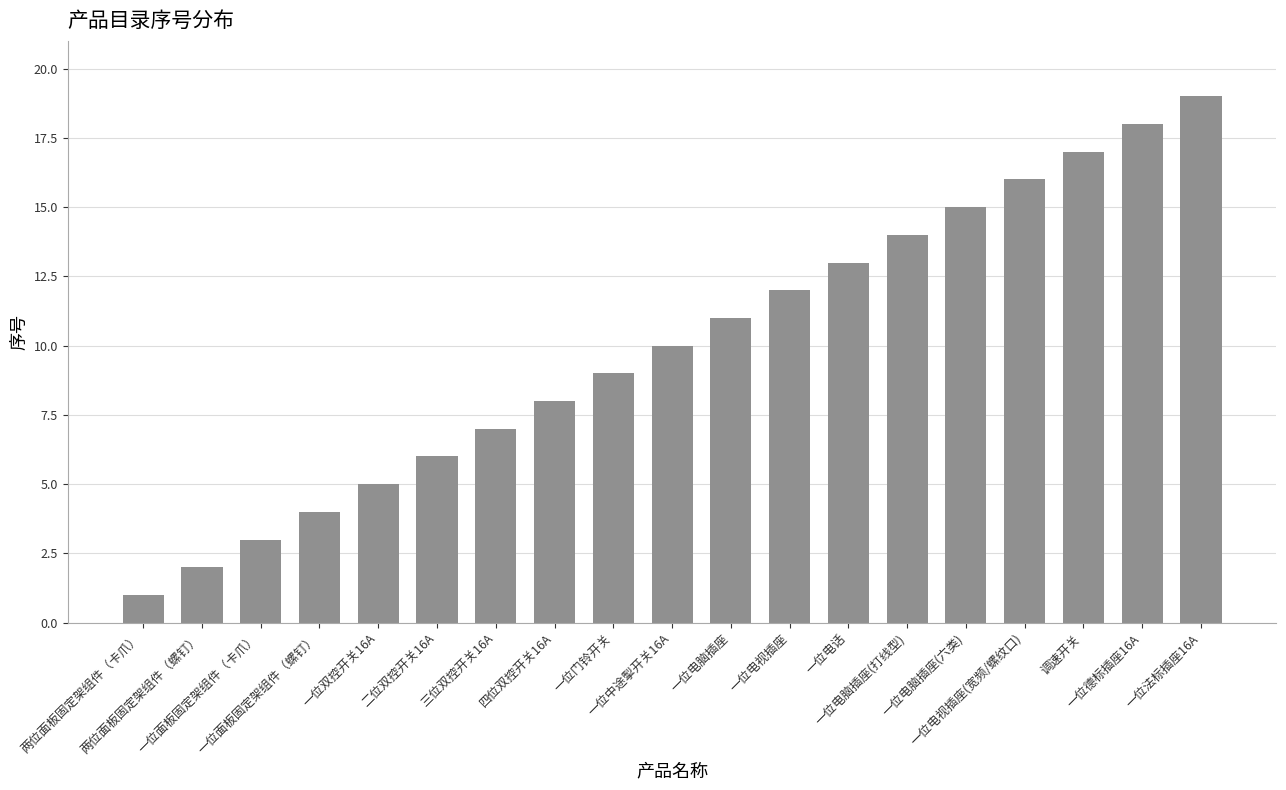

What is the greatest value displayed?

19